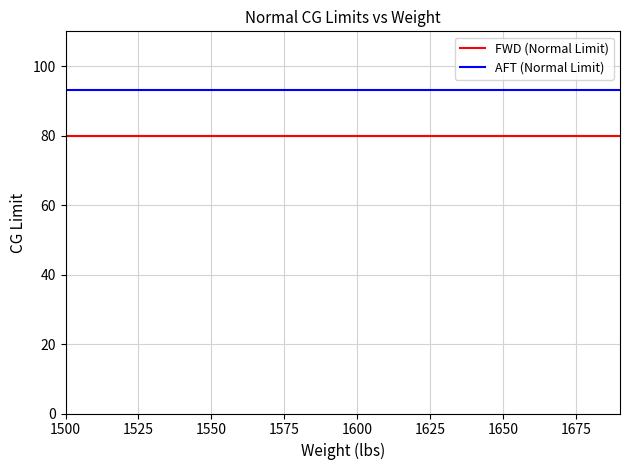

List the series in order of their peak value, lowest first.

FWD (Normal Limit), AFT (Normal Limit)